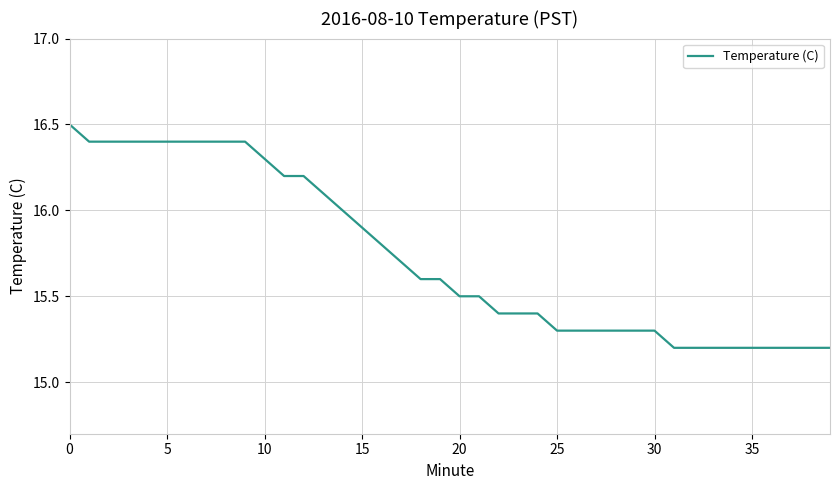

What is the difference between the maximum and minimum values?

1.3